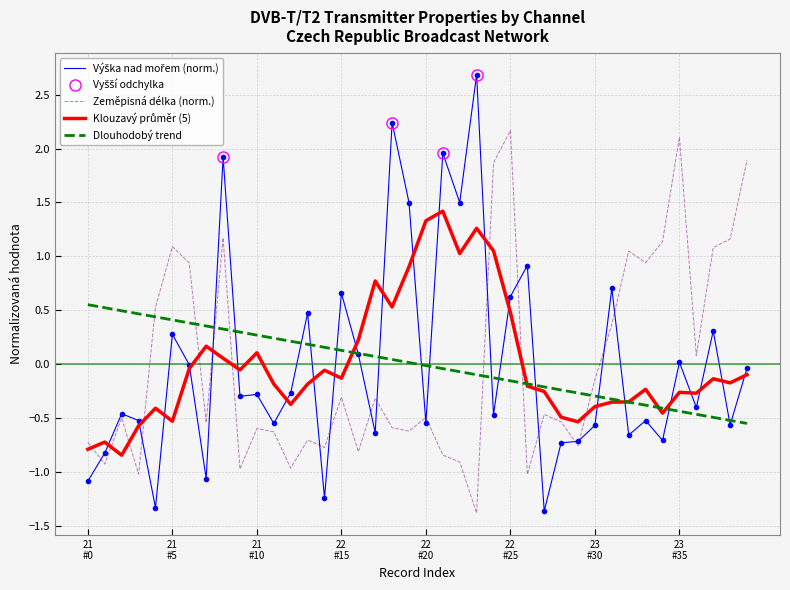

The Výška nad mořem series shows -1.4 at 27. True or false?

True